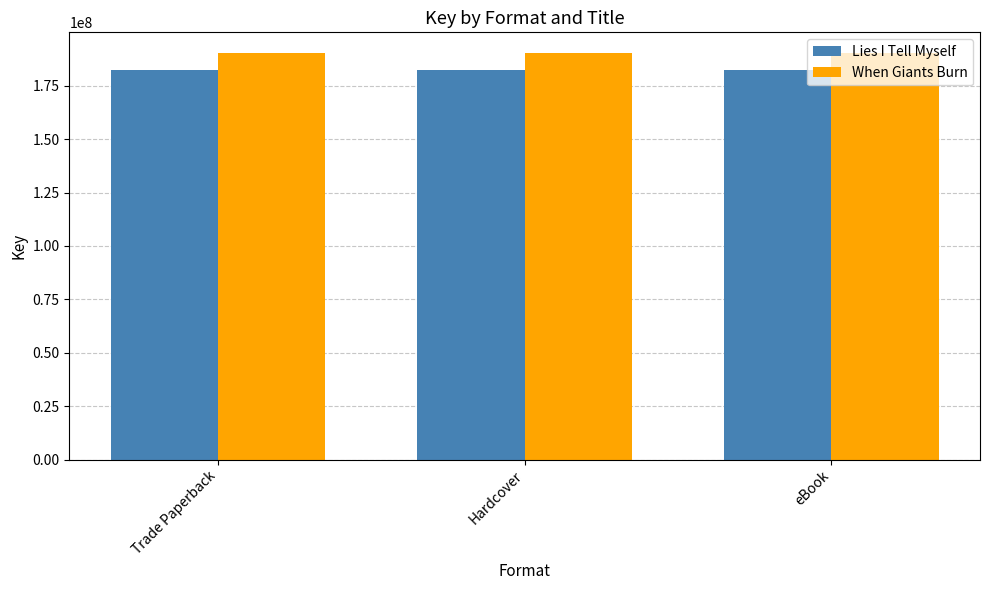

At Trade Paperback, list the series in order from smallest to largest.

Lies I Tell Myself, When Giants Burn